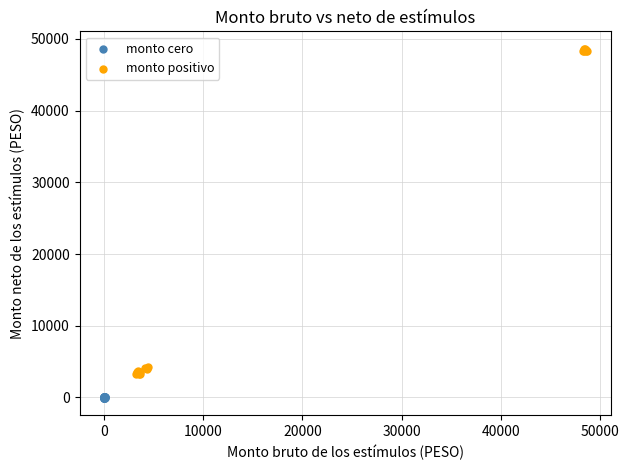

Which series reaches the minimum Y coordinate?

monto cero